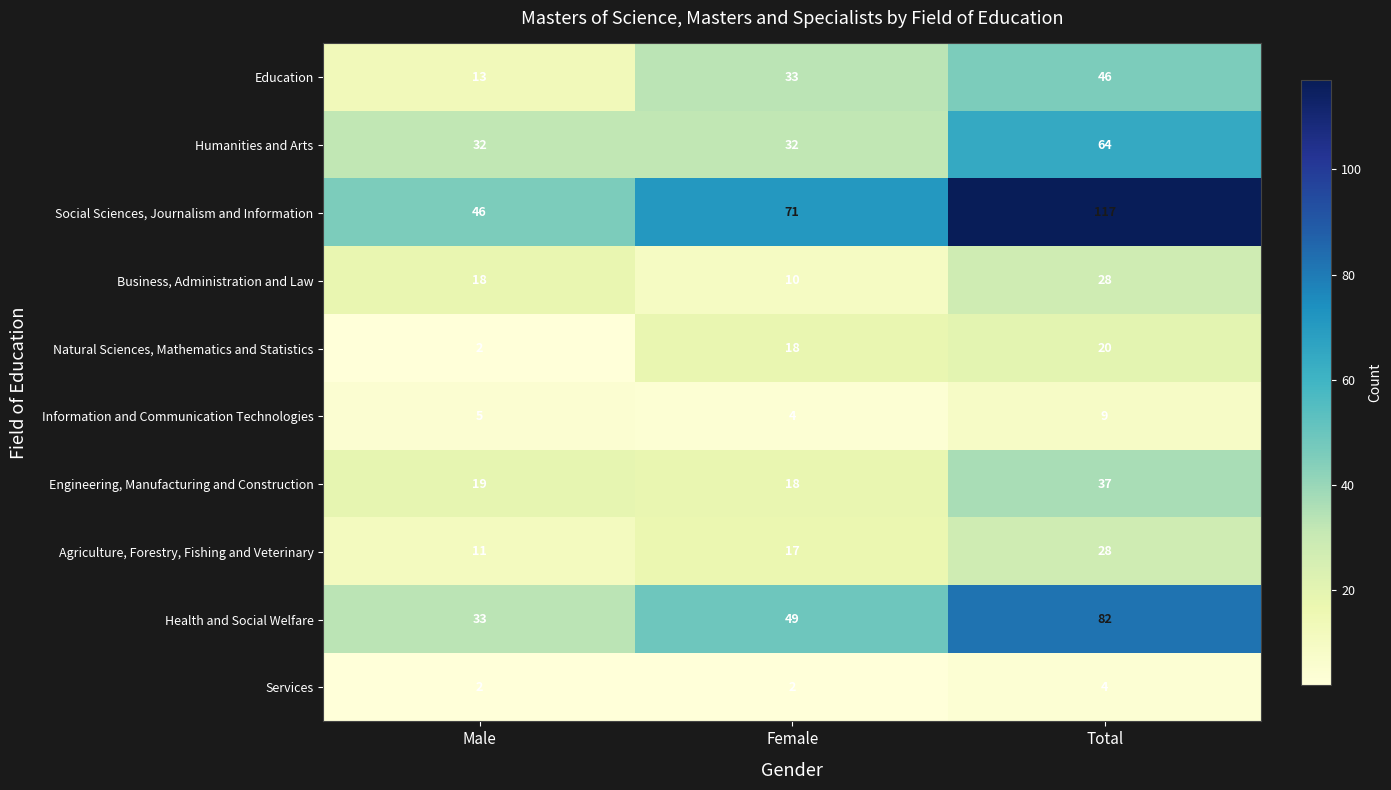

What is the minimum value for Education?

13